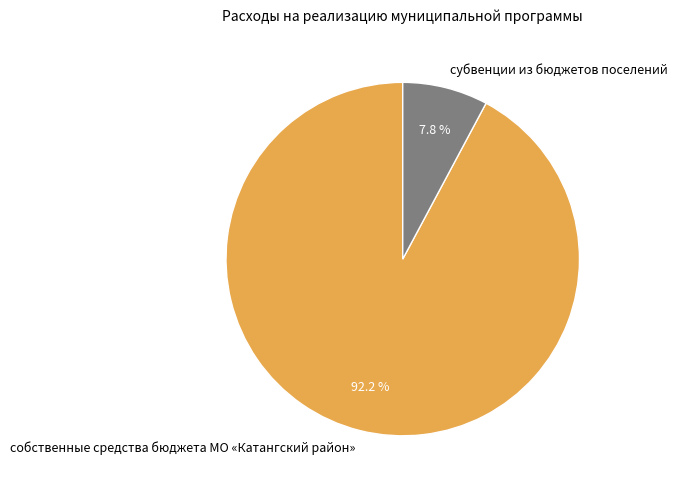

What percentage is the субвенции из бюджетов поселений slice, to the nearest percent?

8%